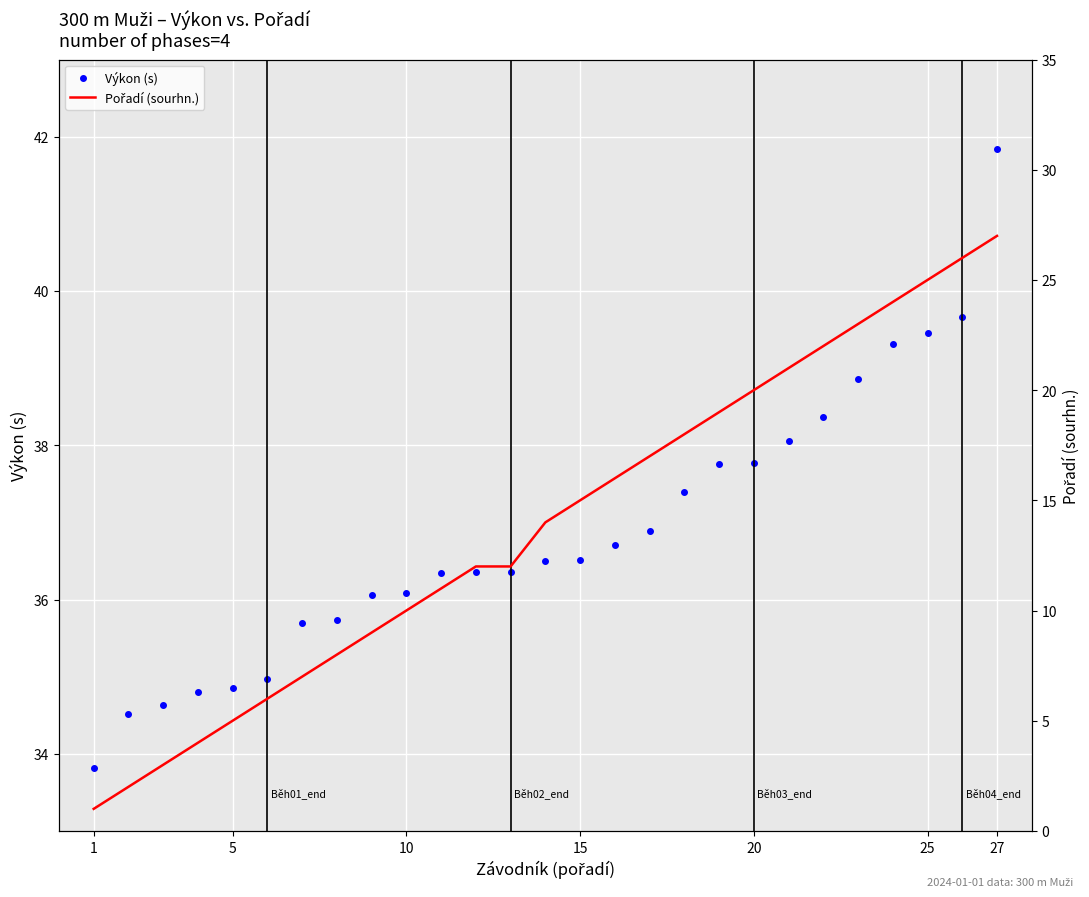

What is the highest value of the Pořadí (sourhn.) series?

27.0